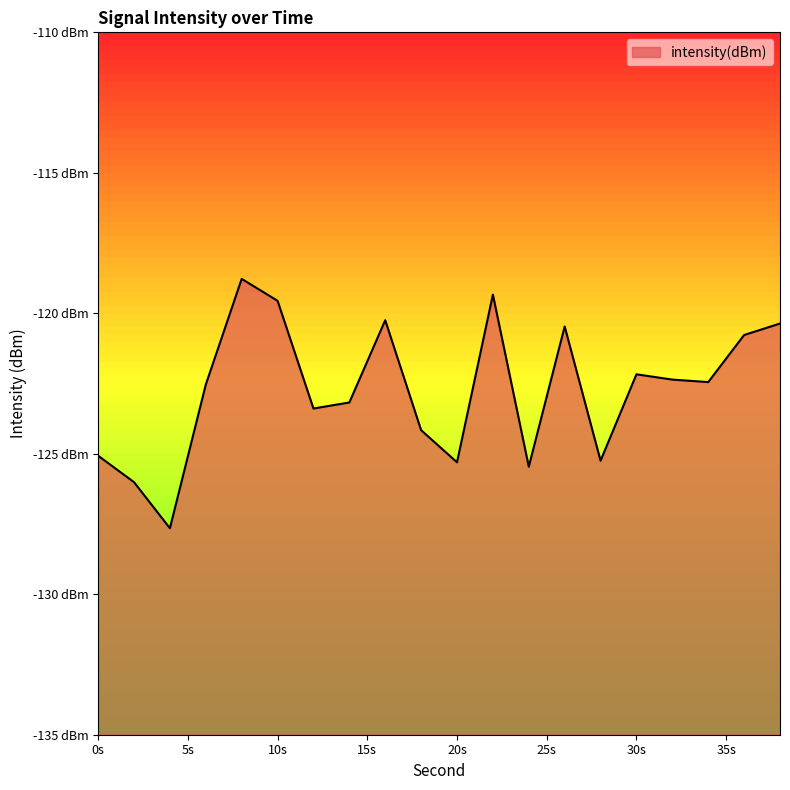

What is the difference between the values at 32 and 26?

1.9